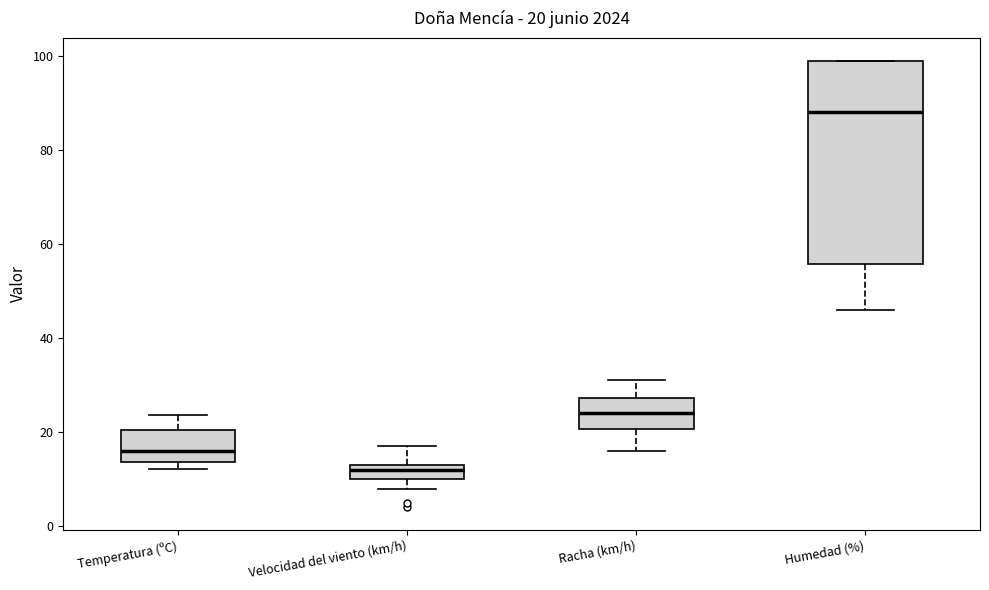

Which box is the tallest, from its lower edge to its upper edge?

Humedad (%)